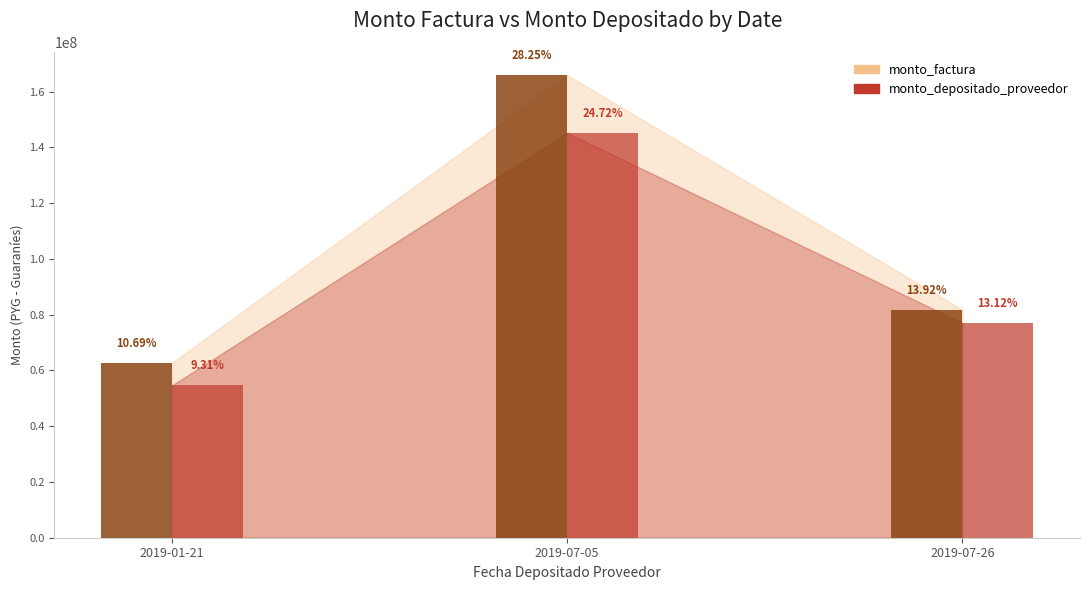

Does the chart contain any negative values?

No